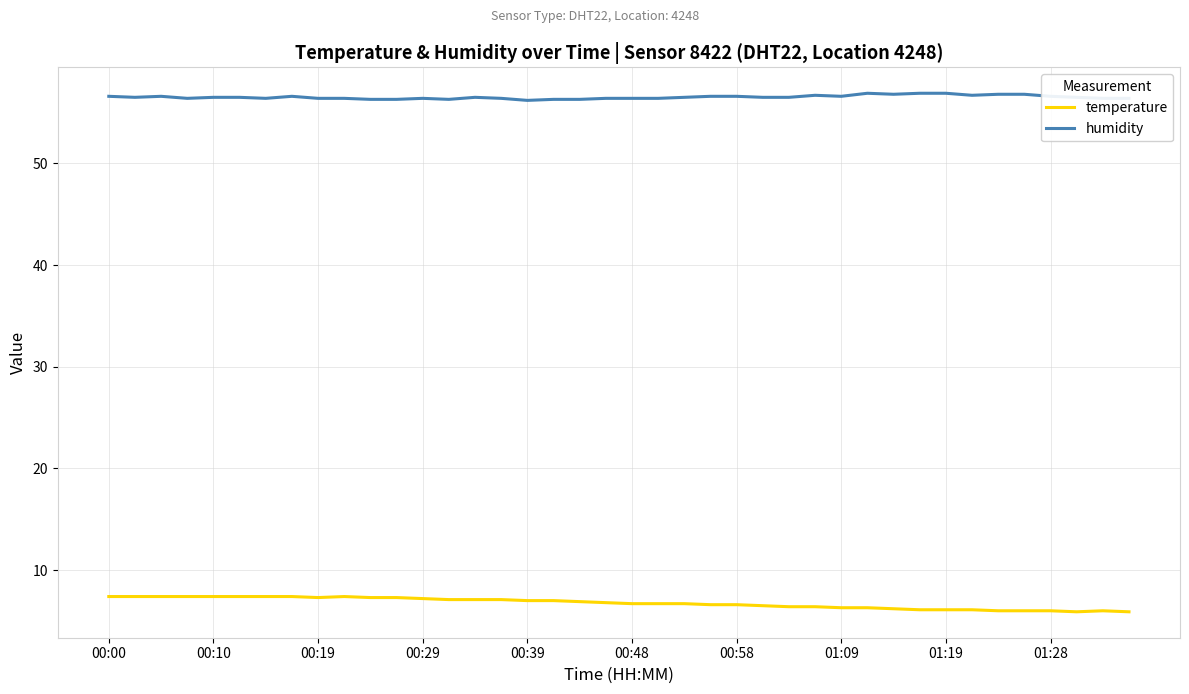

Which series has the largest total across all categories?

humidity